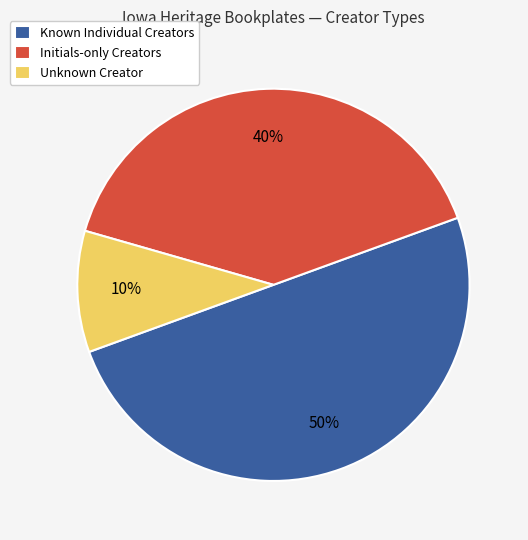

Combined, do Known Individual Creators and Unknown Creator account for over 50%?

Yes